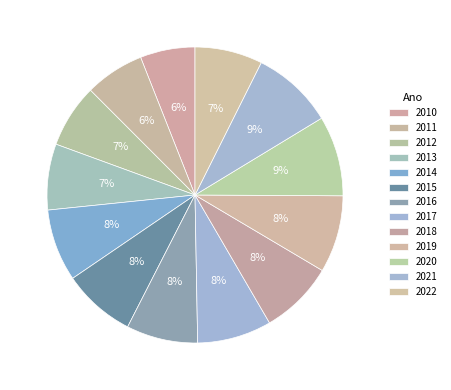

What is the change in value from 2017 to 2020?

+9.6